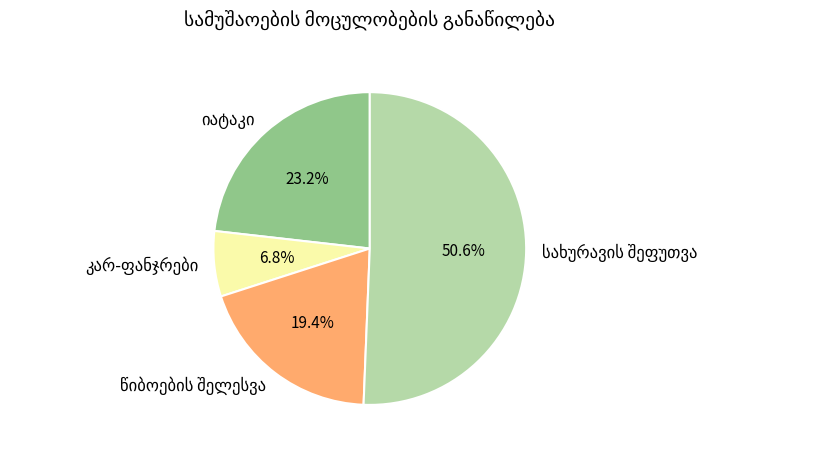

Does any single category account for the majority?

Yes